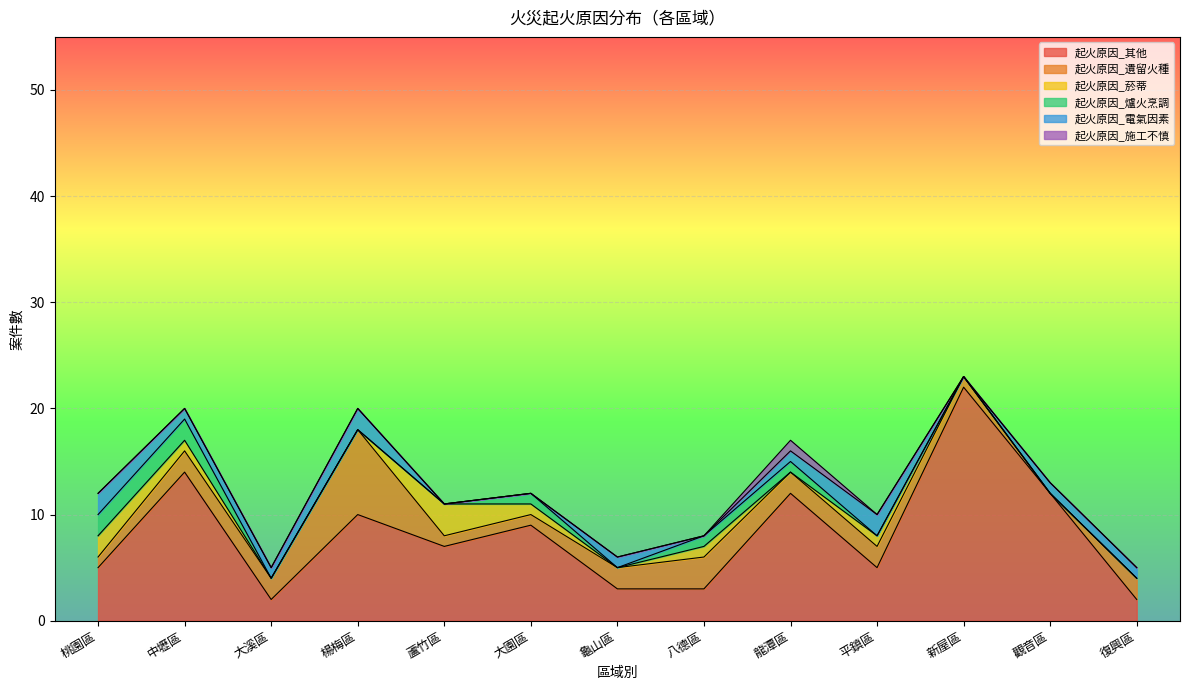

How many values in 起火原因_菸蒂 are above zero?

6